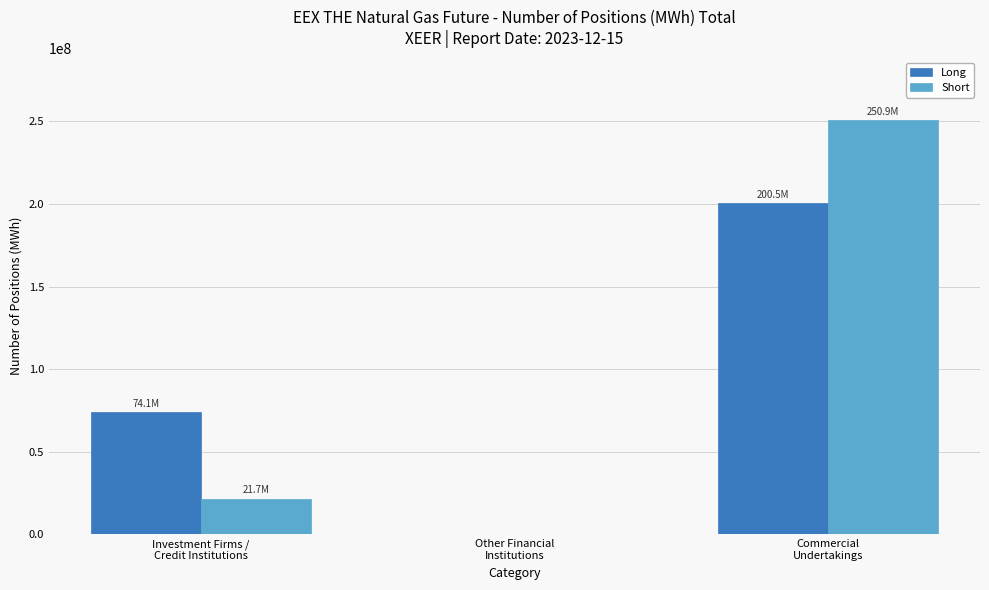

Count the number of categories in the chart.

3